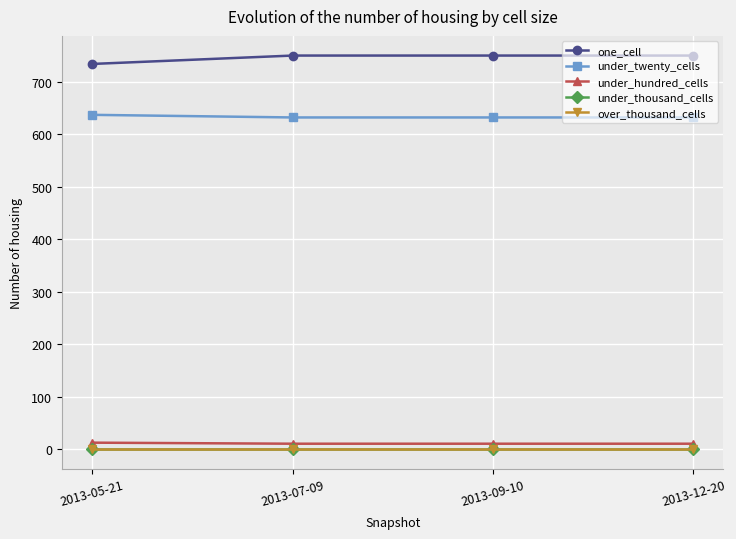

What is the label of the 3rd point from the left?

2013-09-10